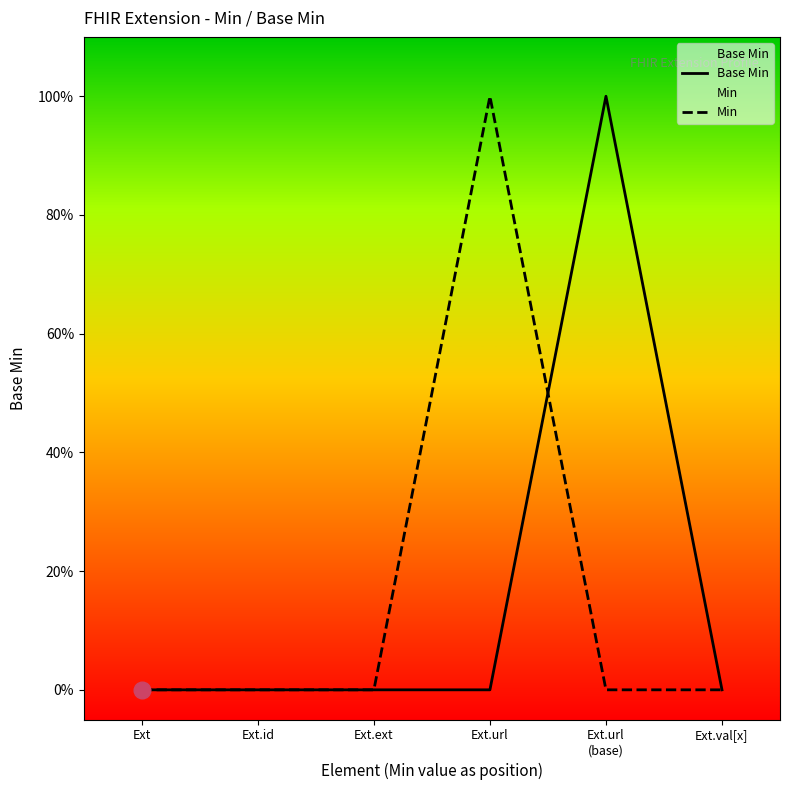

Reading left to right, list all the values displayed in this chart.

Base Min: Ext=0	Ext.id=0	Ext.ext=0	Ext.url=0	Ext.url
(base)=1	Ext.val[x]=0
Min: Ext=0	Ext.id=0	Ext.ext=0	Ext.url=1	Ext.url
(base)=0	Ext.val[x]=0